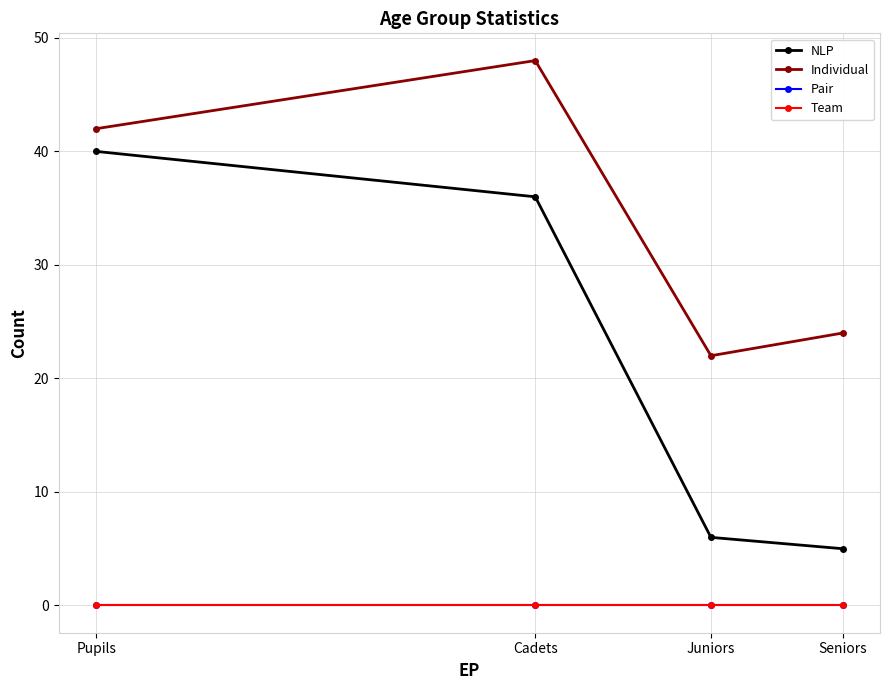

Is this an area chart (filled region under the line)?

No